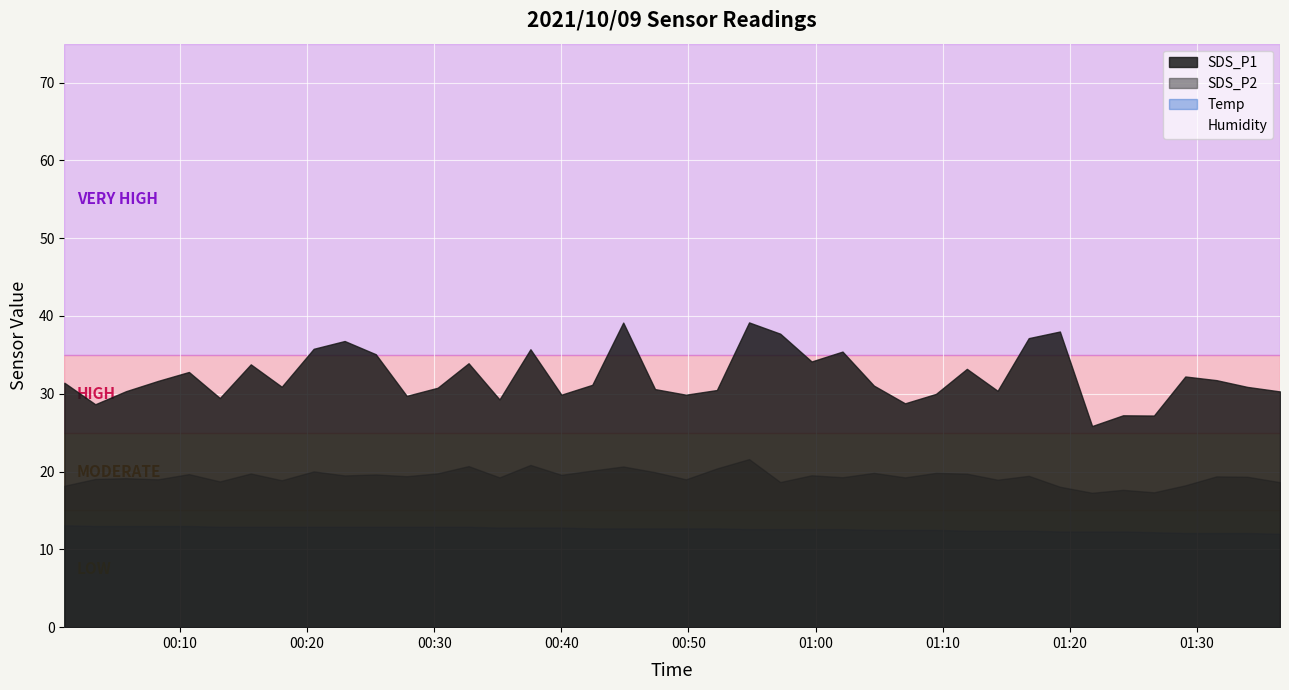

Is the value of SDS_P2 at 37 greater than the value of SDS_P1 at 20?

No